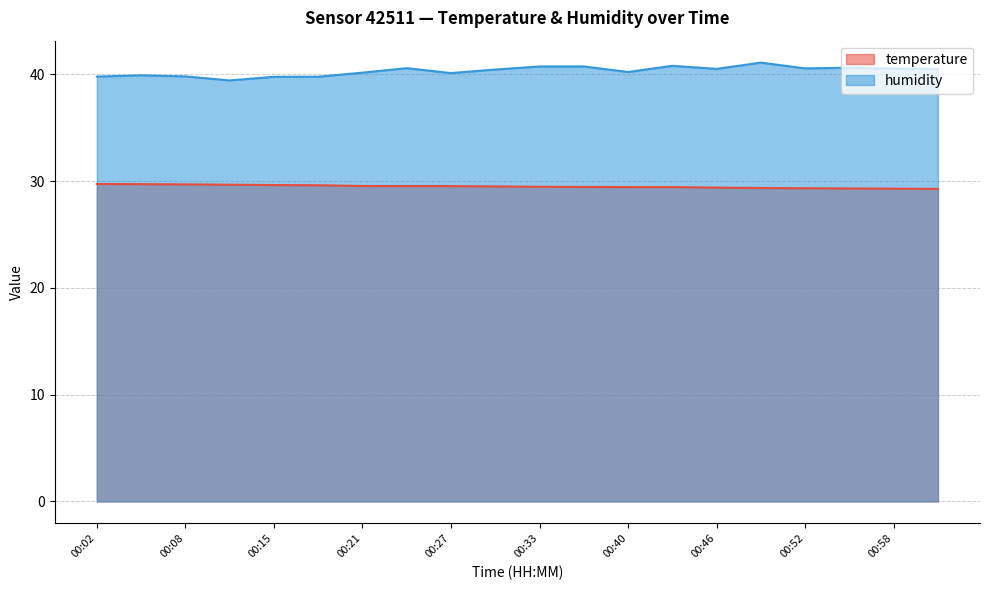

Reading left to right, what are all the values shown in this chart?

temperature: 29.7	29.7	29.7	29.7	29.6	29.6	29.6	29.5	29.5	29.5	29.5	29.5	29.4	29.4	29.4	29.4	29.3	29.3	29.3	29.3
humidity: 39.8	39.9	39.8	39.4	39.8	39.8	40.2	40.6	40.1	40.5	40.8	40.8	40.2	40.8	40.5	41.1	40.6	40.6	40.5	40.5